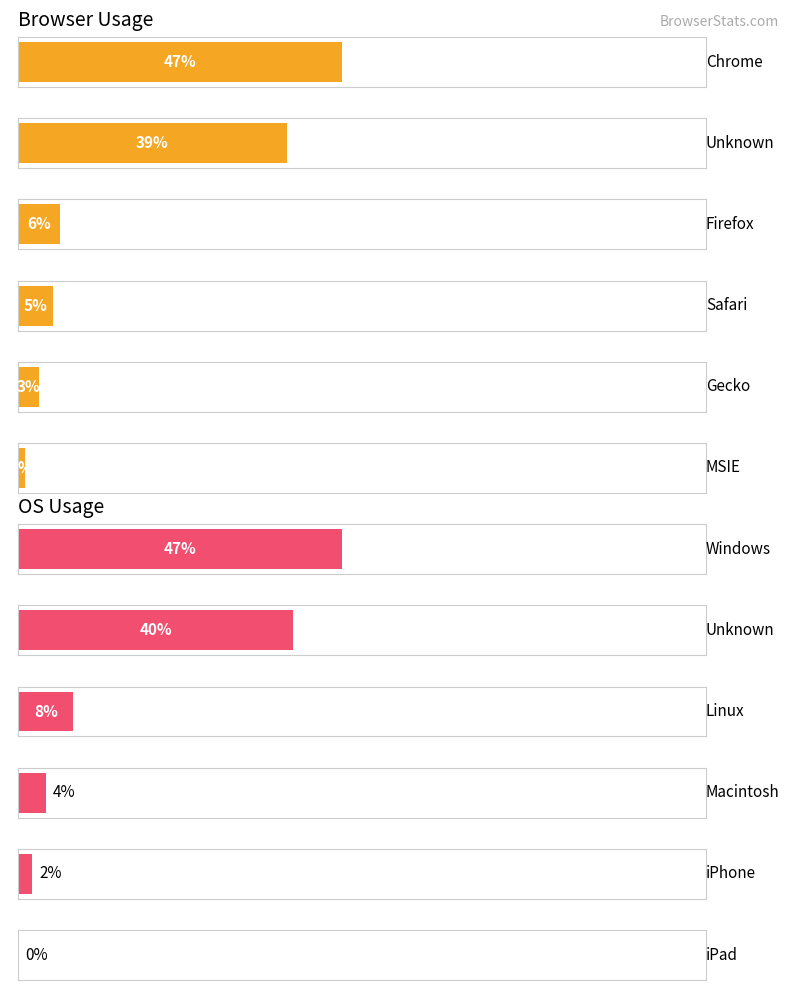

Which series has the largest total across all categories?

BrowserPct